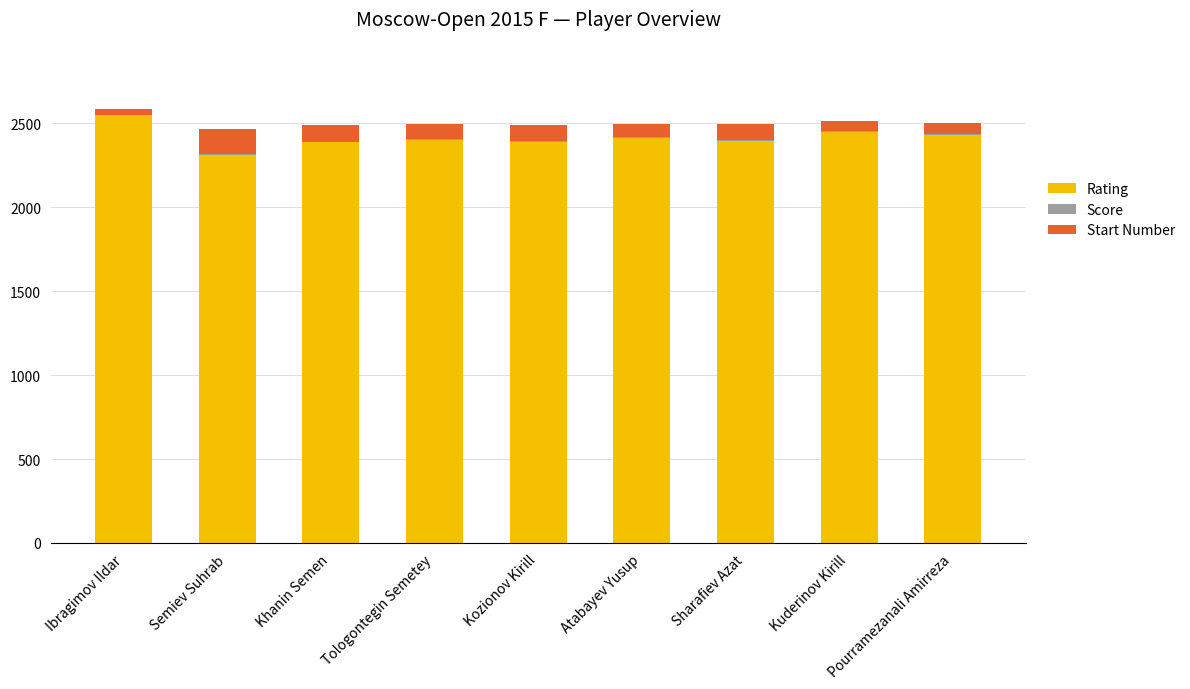

At which label does Rating reach its peak?

Ibragimov Ildar